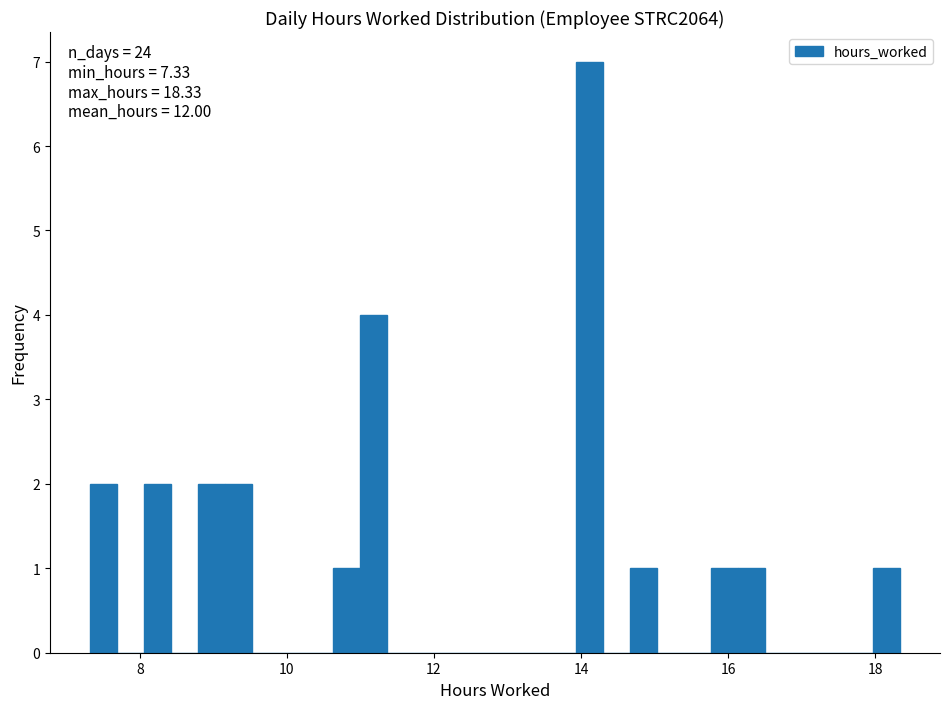

Around what value on the x-axis is the tallest bar? Give the approximate position of its centre, as read against the axis.

14.2